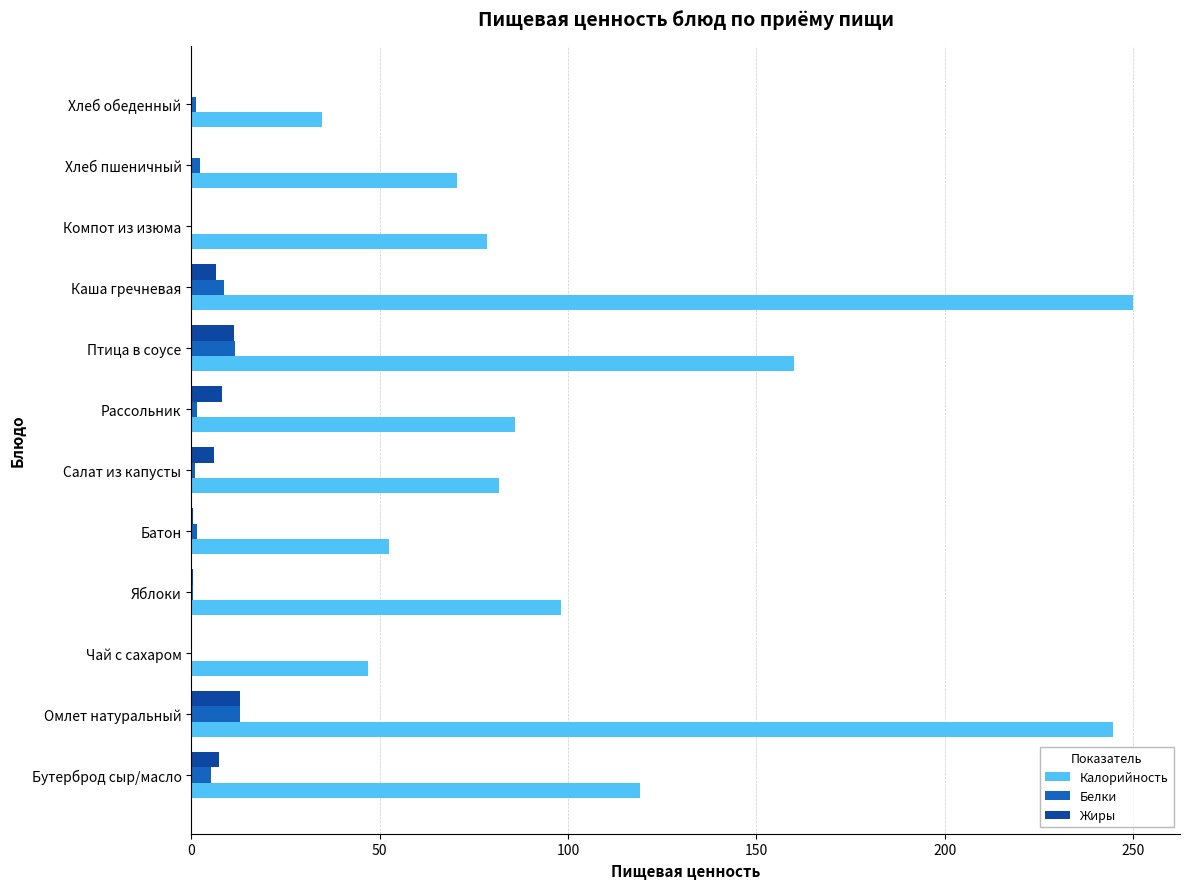

Read the Калорийность value at Птица в соусе.

160.0